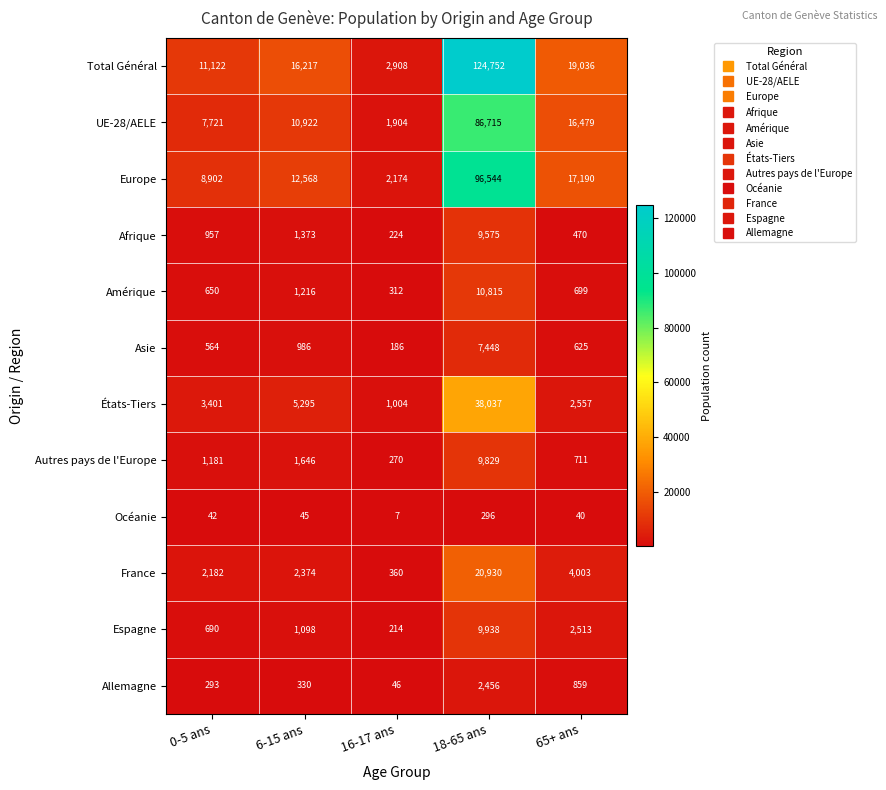

Which series has the largest total across all categories?

Total Général